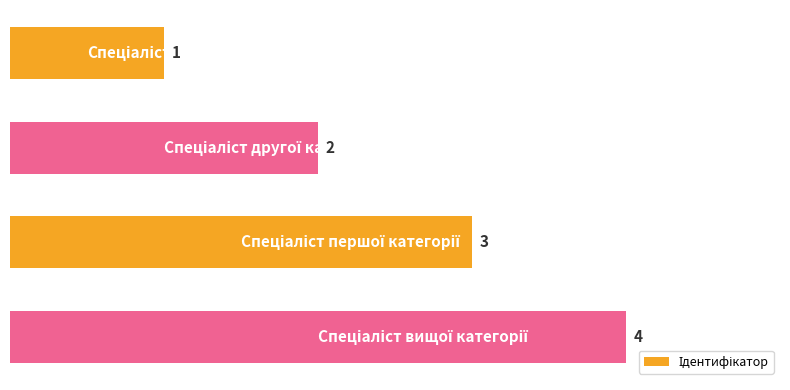

What is the difference between the maximum and minimum values?

3